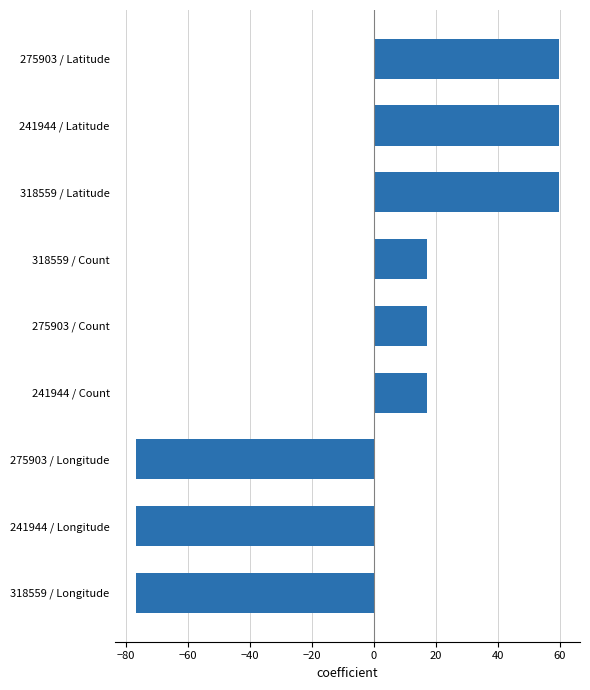

Reading bottom to top, what are all the values shown in this chart?

-76.8	-76.8	-76.8	17.2	17.2	17.2	59.6	59.6	59.6